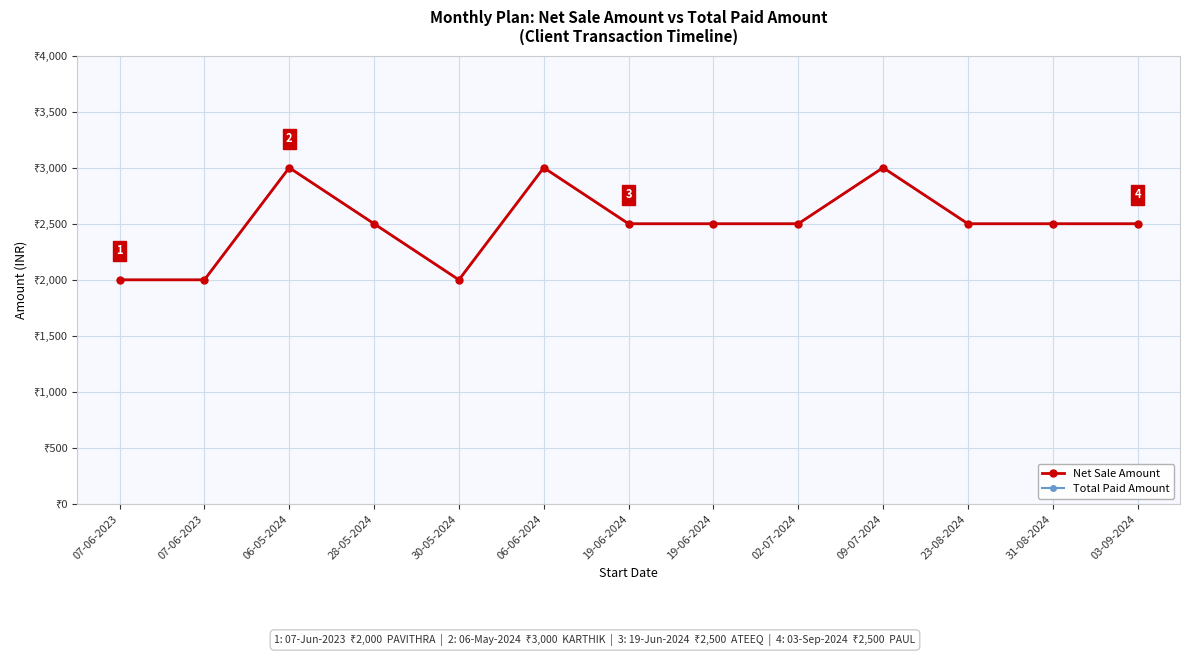

Reading left to right, extract all data points from this chart.

Net Sale Amount: 2000	2000	3000	2500	2000	3000	2500	2500	2500	3000	2500	2500	2500
Total Paid Amount: 2000	2000	3000	2500	2000	3000	2500	2500	2500	3000	2500	2500	2500